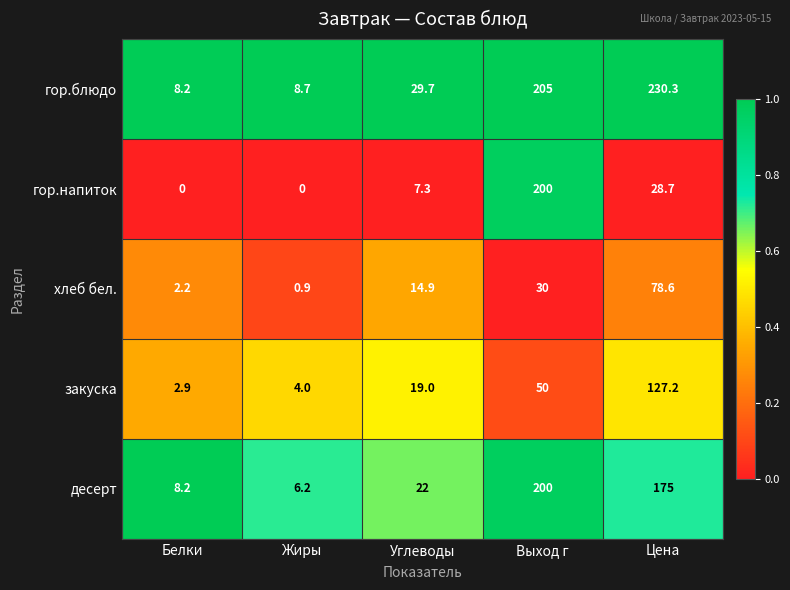

Is it true that гор.напиток equals 0.0 at Жиры?

True